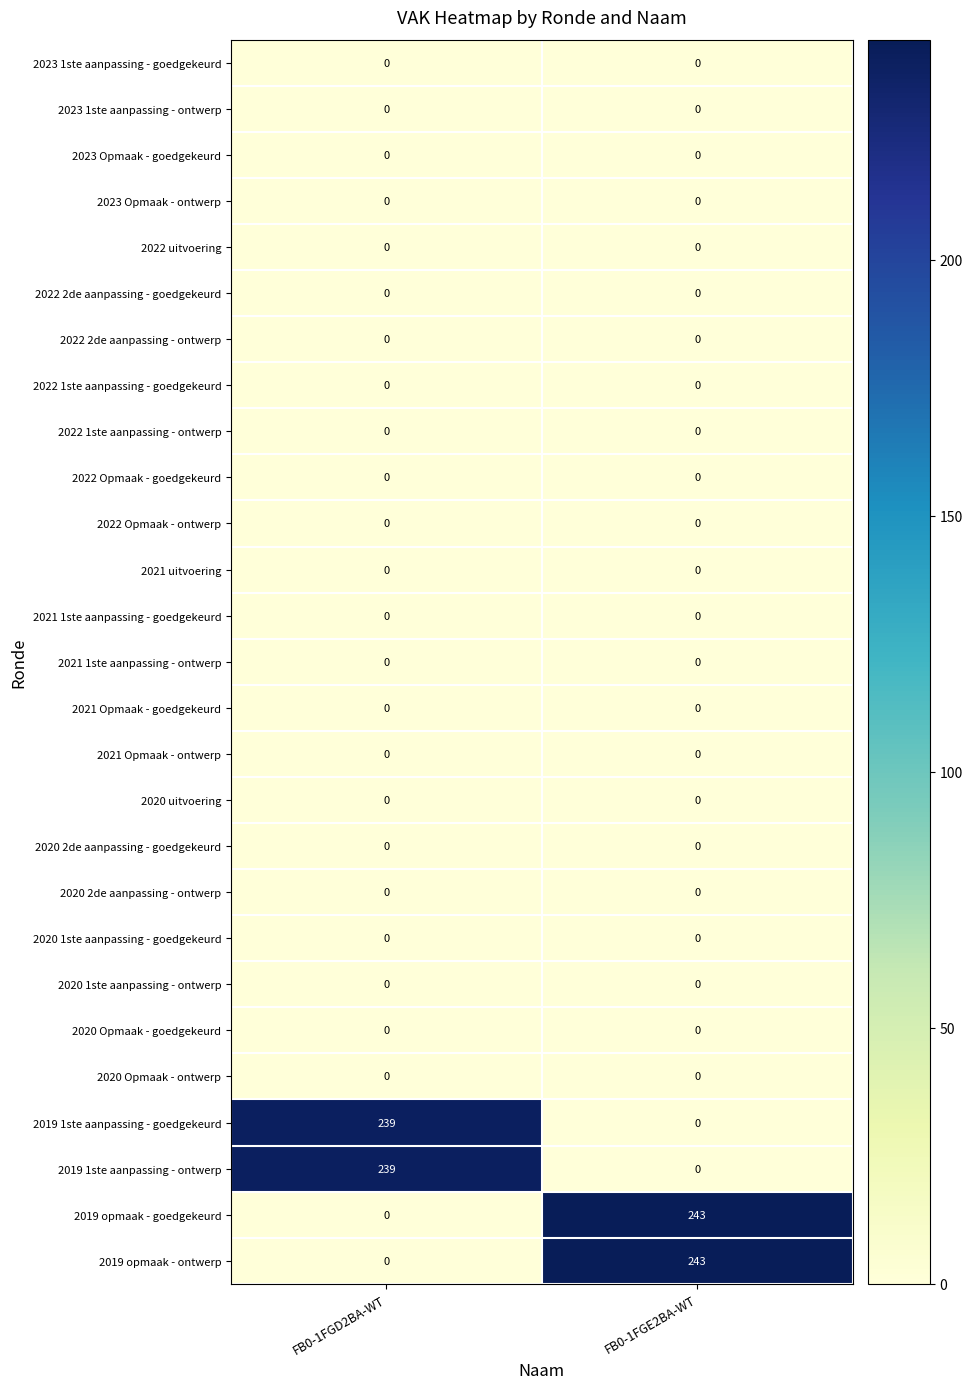

What is the total value across all series at FB0-1FGD2BA-WT?

478